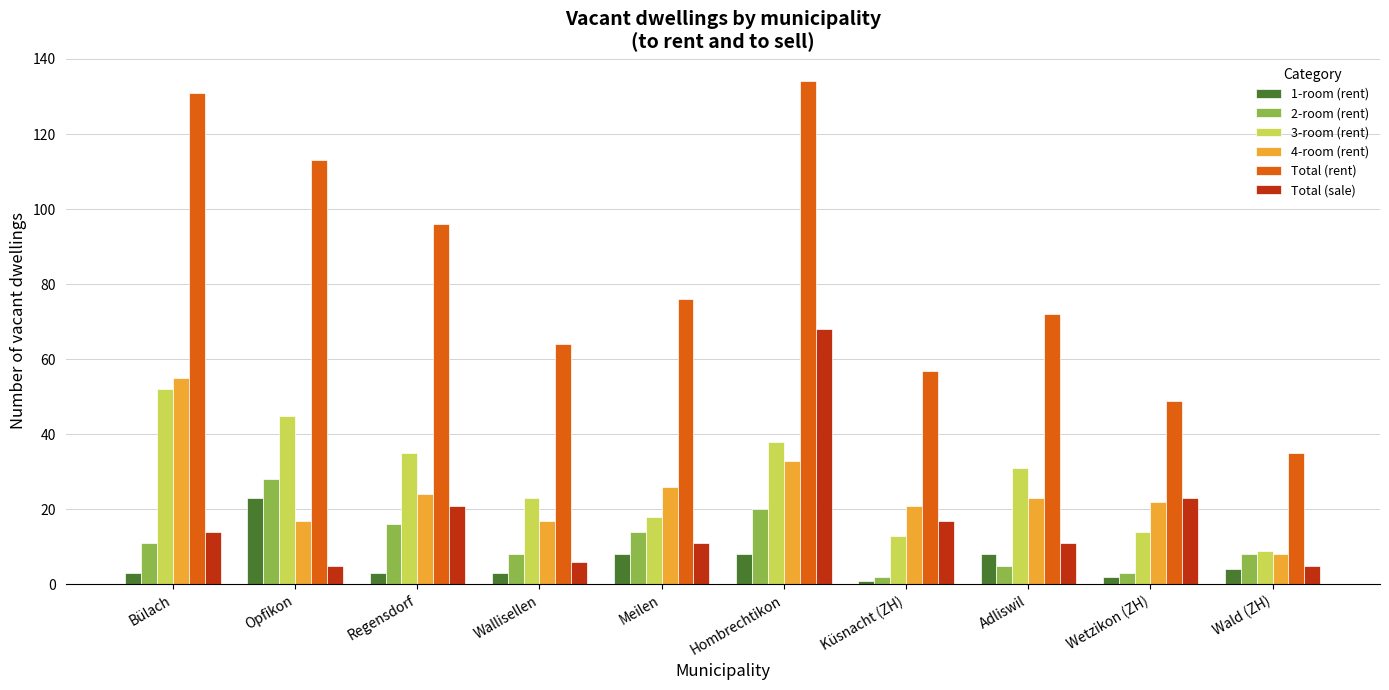

Does the chart contain stacked bars?

No